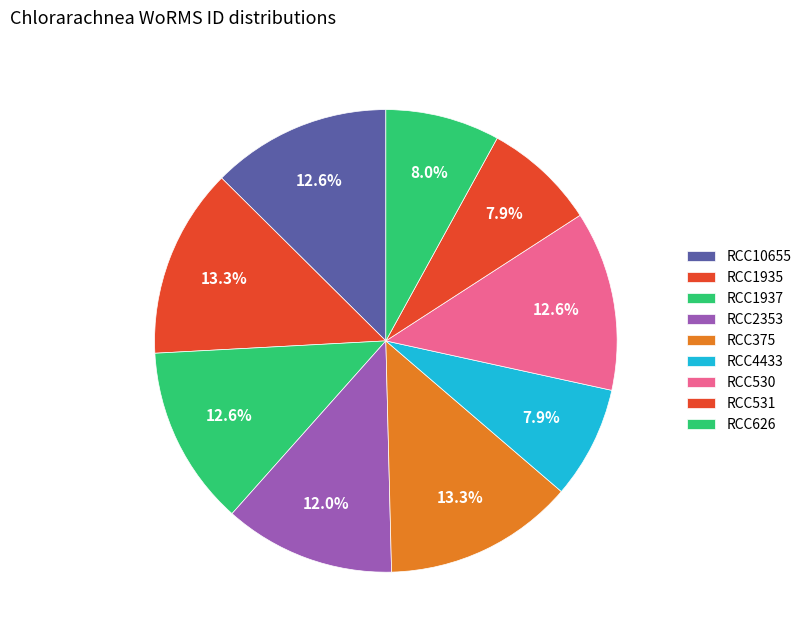

To the nearest percent, what is the average slice percentage?

11%